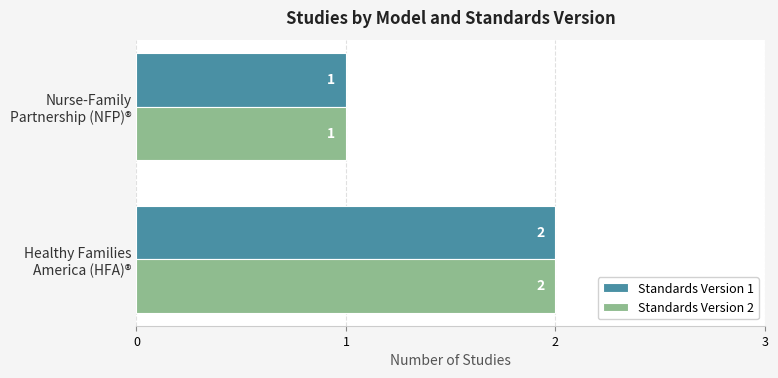

What is the sum of all Standards Version 1 values?

3